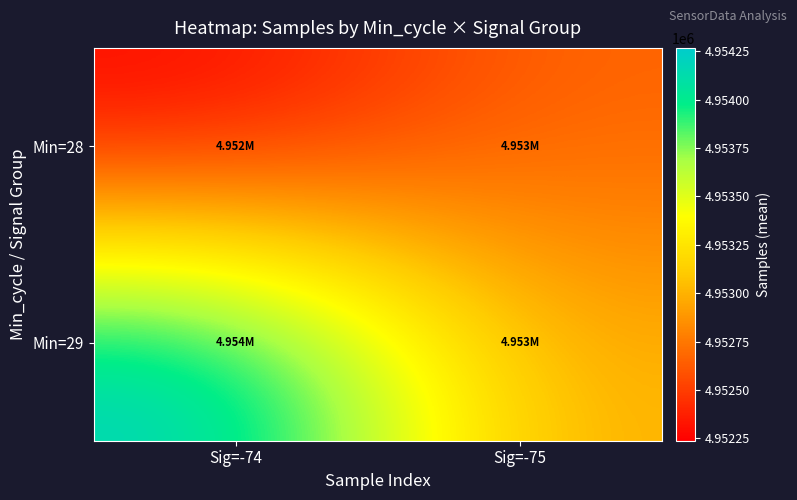

What is the difference between the highest and lowest values at Sig=-75?

308